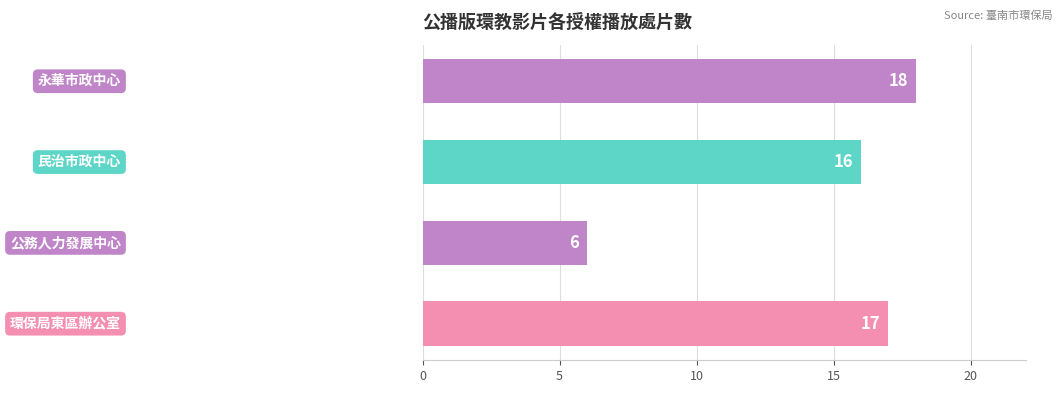

What is the average value?

14